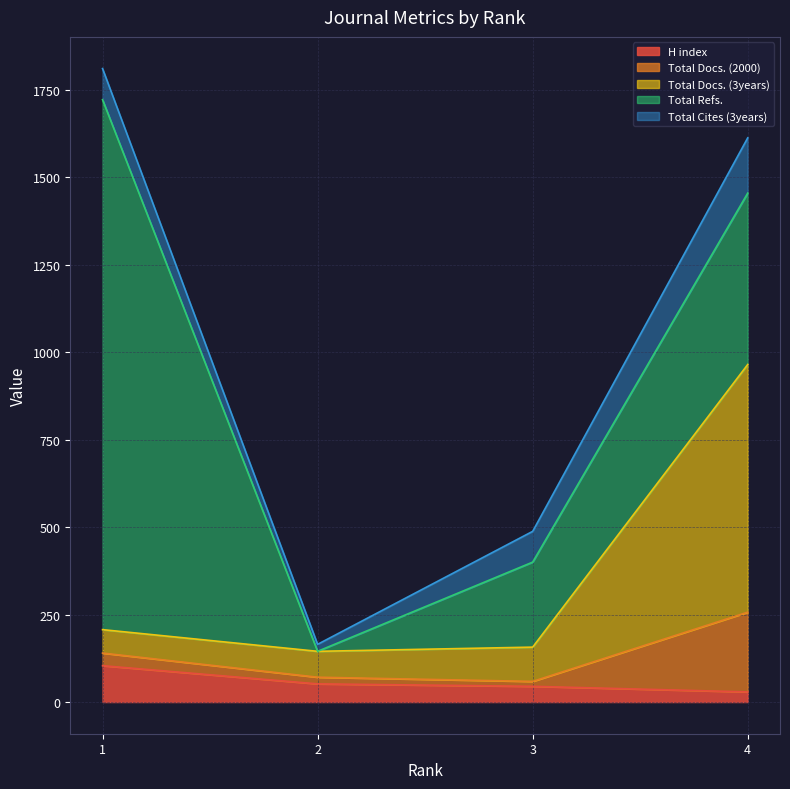

Is it true that Total Refs. equals 243 at 3?

True